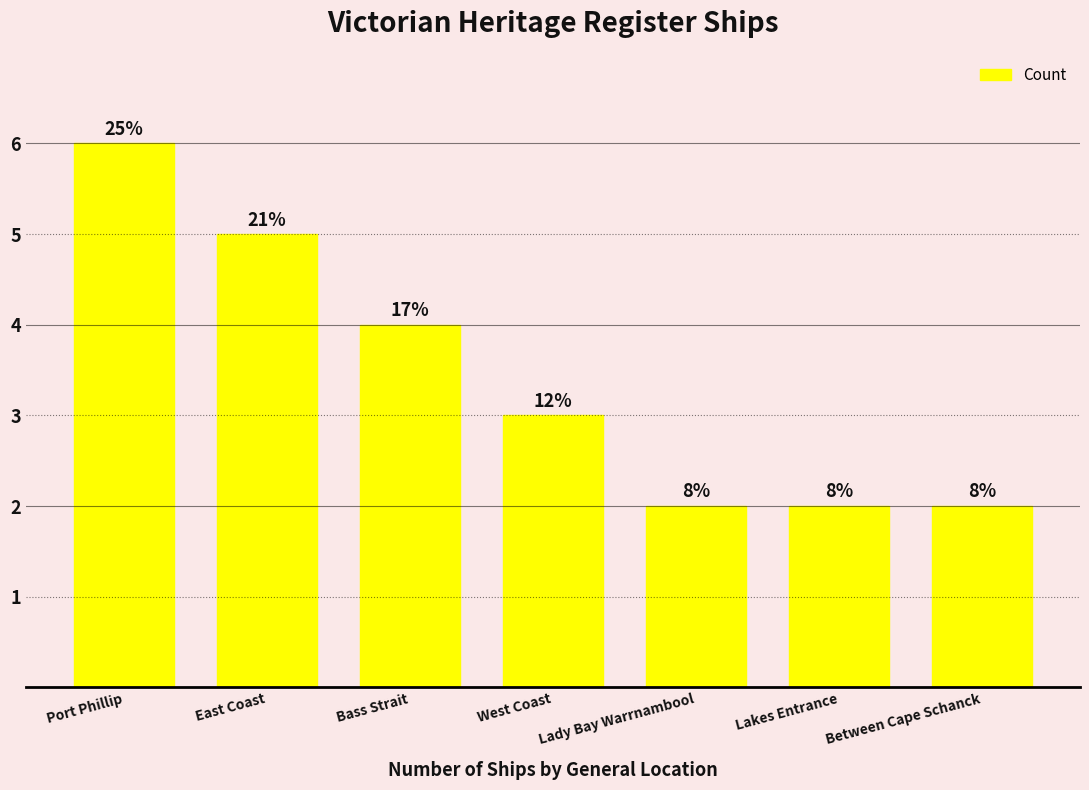

What value does the data have at Lady Bay Warrnambool?

2